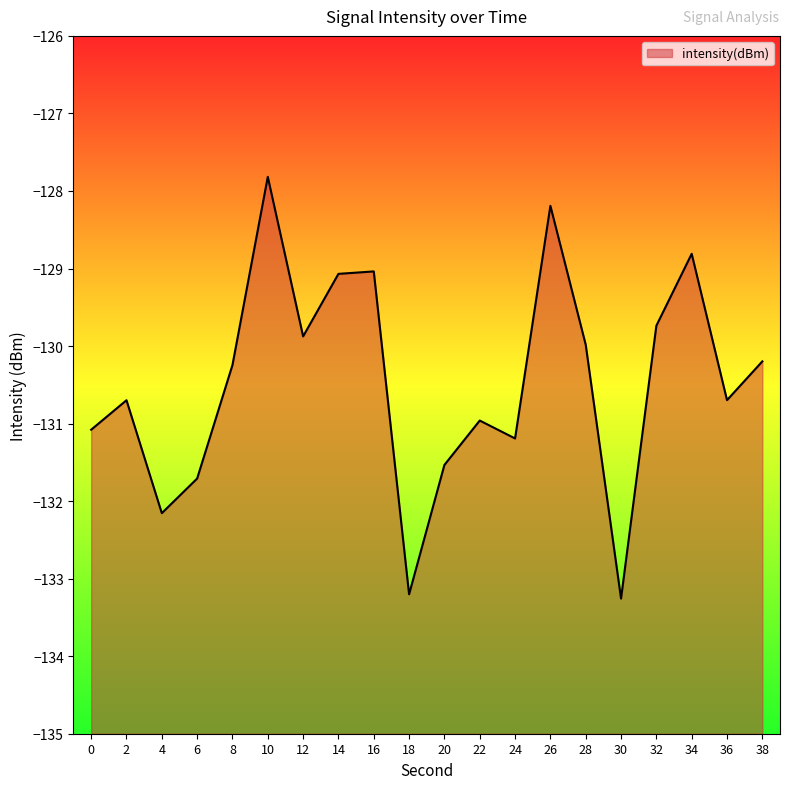

Reading left to right, list all the values displayed in this chart.

-131.1	-130.7	-132.2	-131.7	-130.2	-127.8	-129.9	-129.1	-129.0	-133.2	-131.5	-131.0	-131.2	-128.2	-130.0	-133.3	-129.7	-128.8	-130.7	-130.2